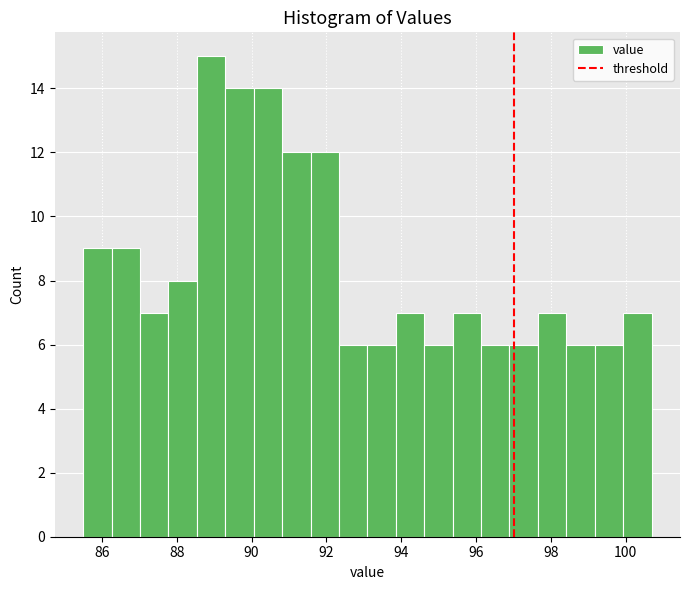

Around what value on the x-axis is the tallest bar? Give the approximate position of its centre, as read against the axis.

89.0